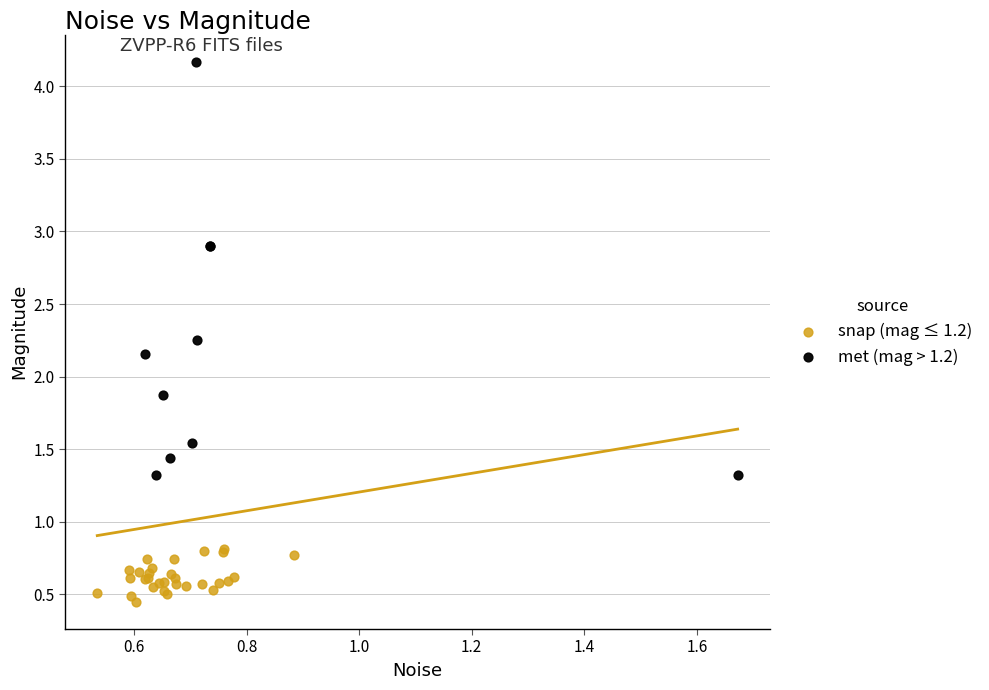

Which series contains the lowest Y value?

snap (mag ≤ 1.2)